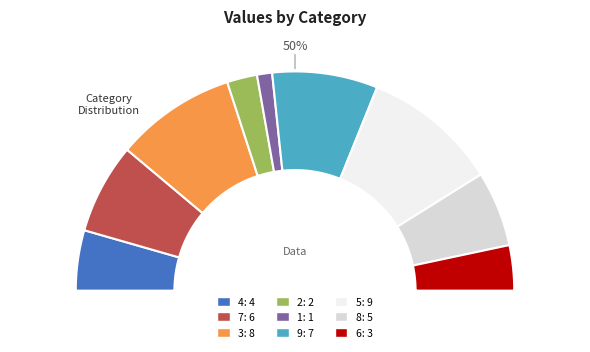

Does 5 represent more than half of the total?

No